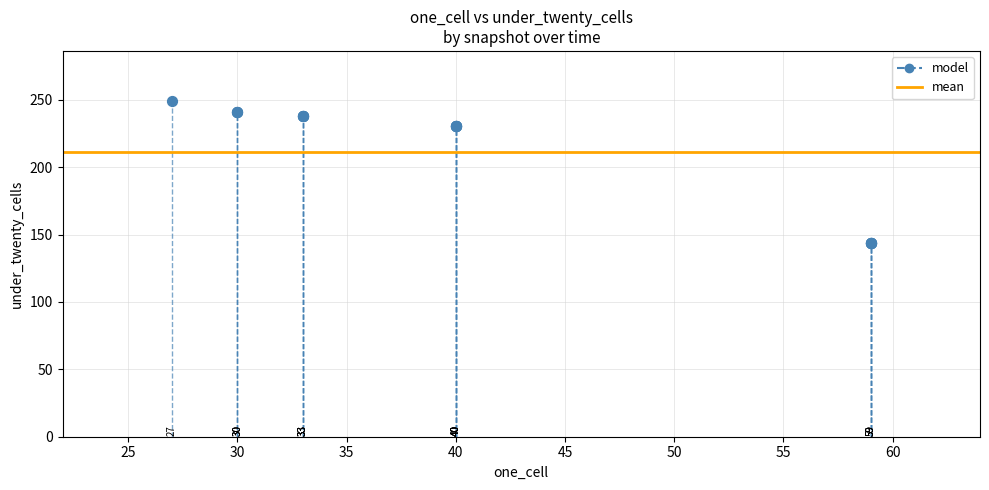

What Y value in the scatter plot is closest to 196?

231